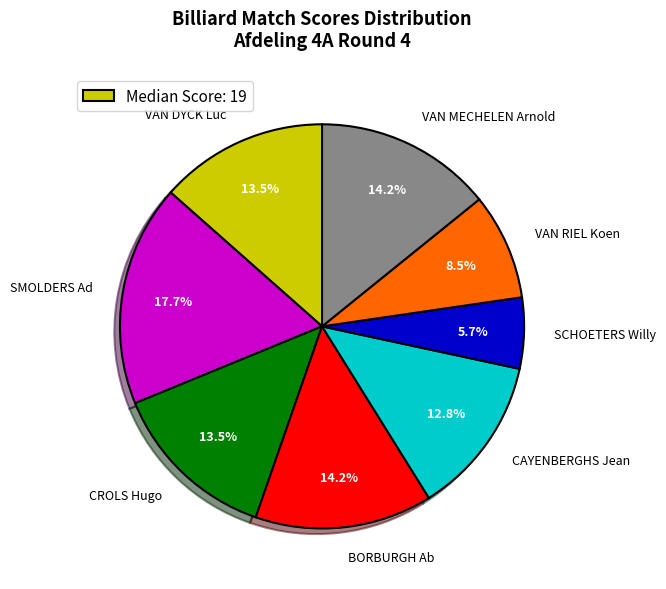

Is it true that SCHOETERS Willy is 26% of the pie?

False